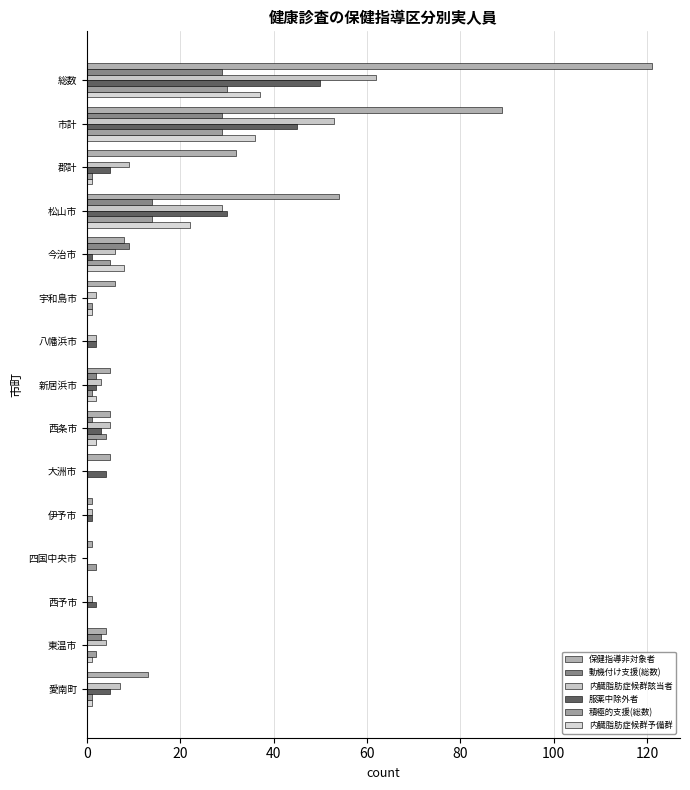

What are all the series names shown in the legend?

保健指導非対象者, 動機付け支援(総数), 内臓脂肪症候群該当者, 服薬中除外者, 積極的支援(総数), 内臓脂肪症候群予備群